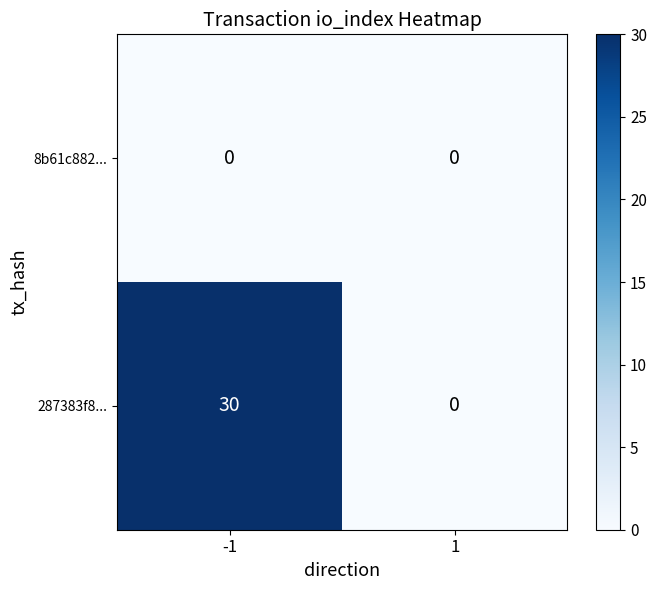

Reading left to right, transcribe all the data shown in this chart.

8b61c882...: 0	0
287383f8...: 30	0